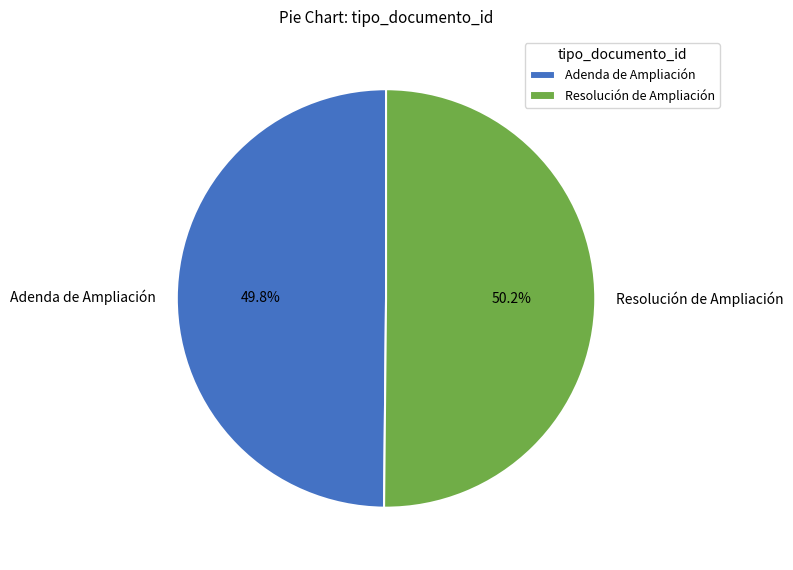

What percentage is NOT represented by Resolución de Ampliación?

49.8%